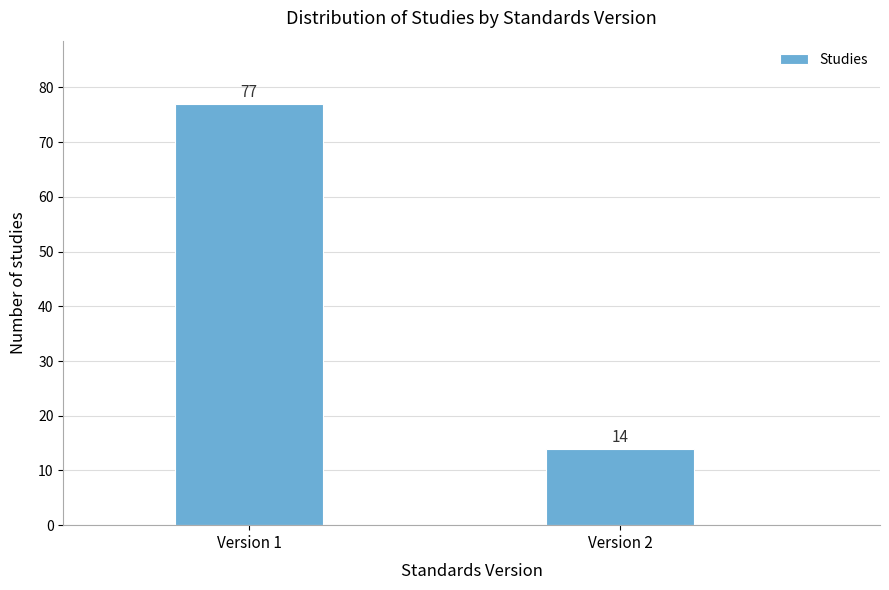

Reading left to right, extract all data points from this chart.

Version 1=77	Version 2=14